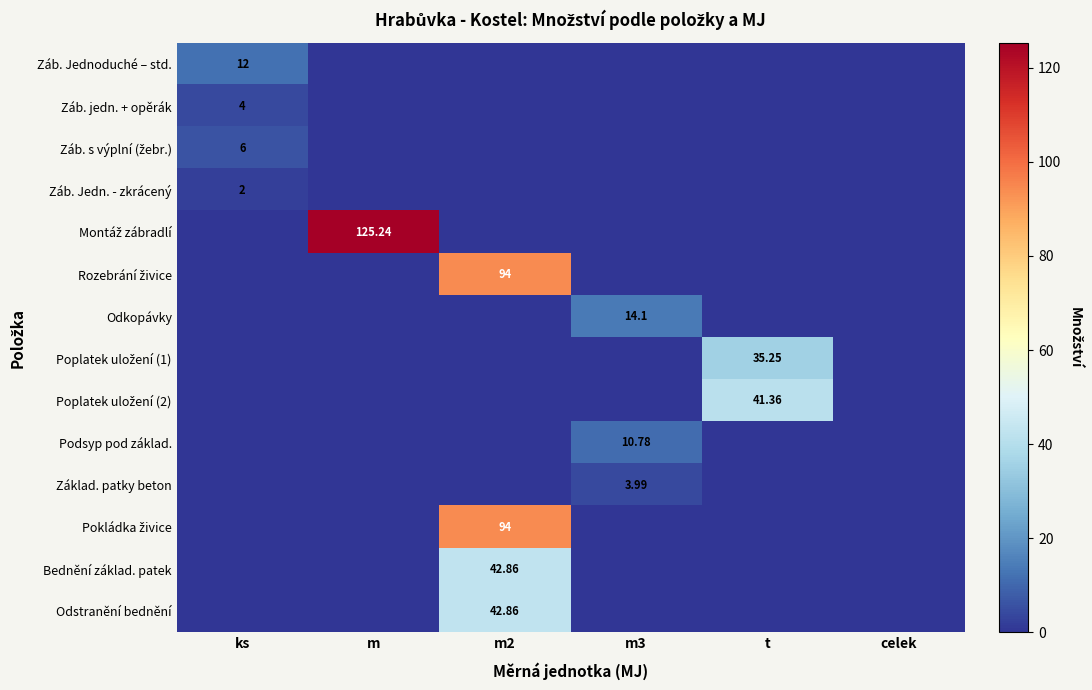

What is the total value across all series at m3?

28.9